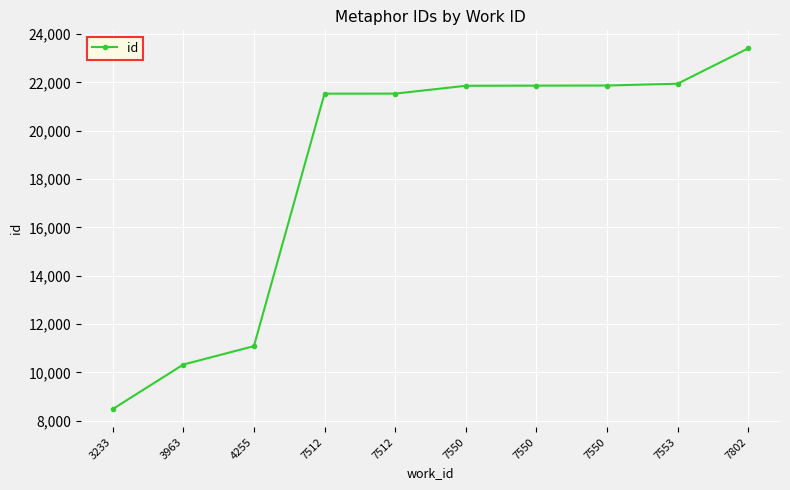

How many series are shown in this chart?

1